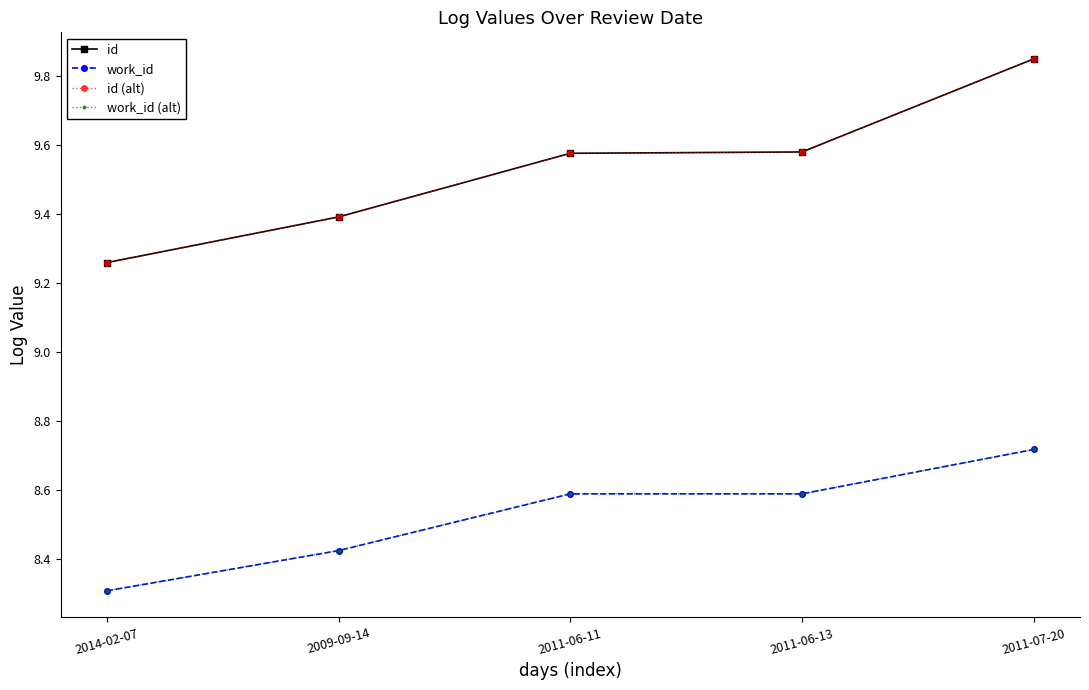

True or false: id (alt) and work_id cross at least once.

False